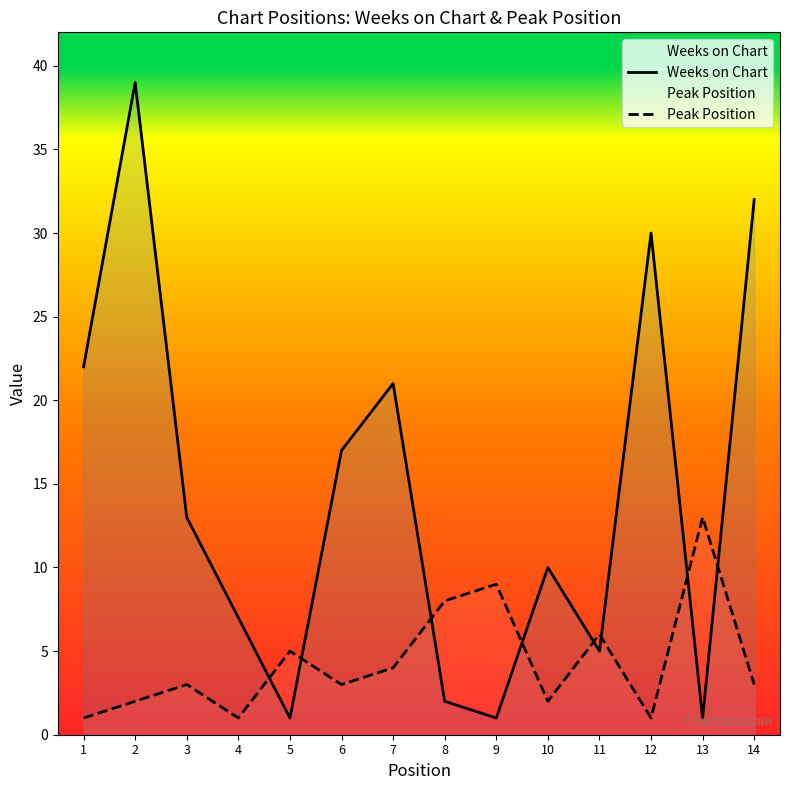

At which label does Weeks on Chart first exceed 13?

1